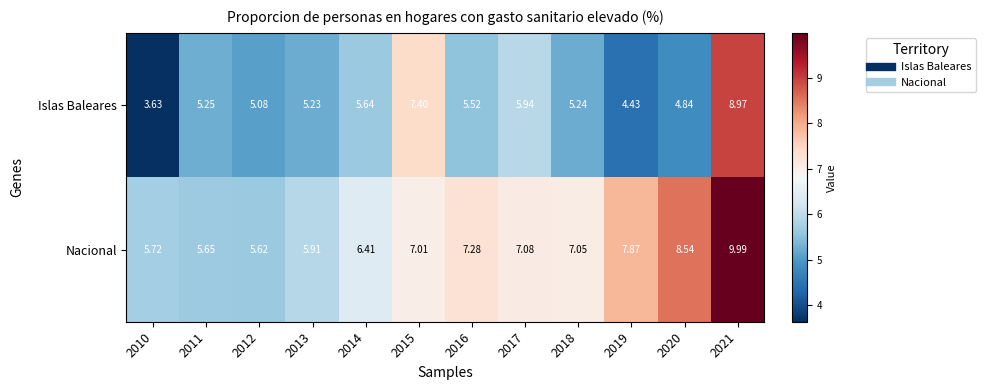

What is the total value across all series at 2014?

12.1